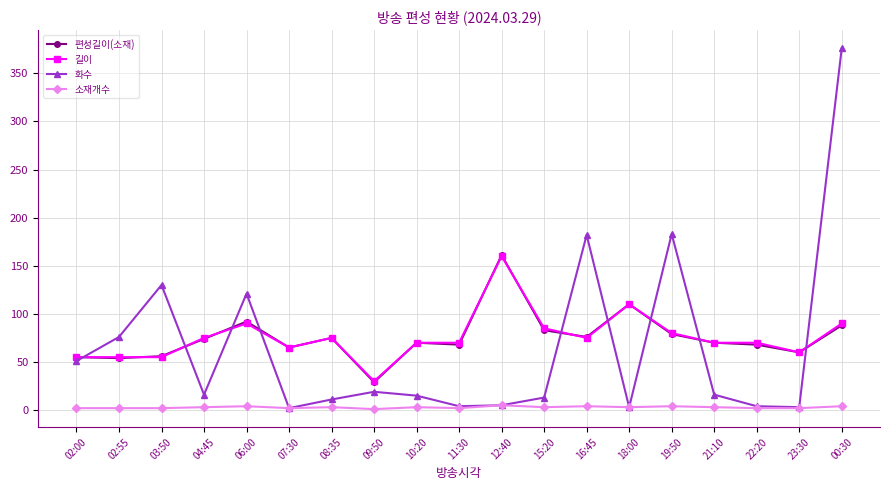

True or false: 소재개수 and 길이 intersect in this chart.

False